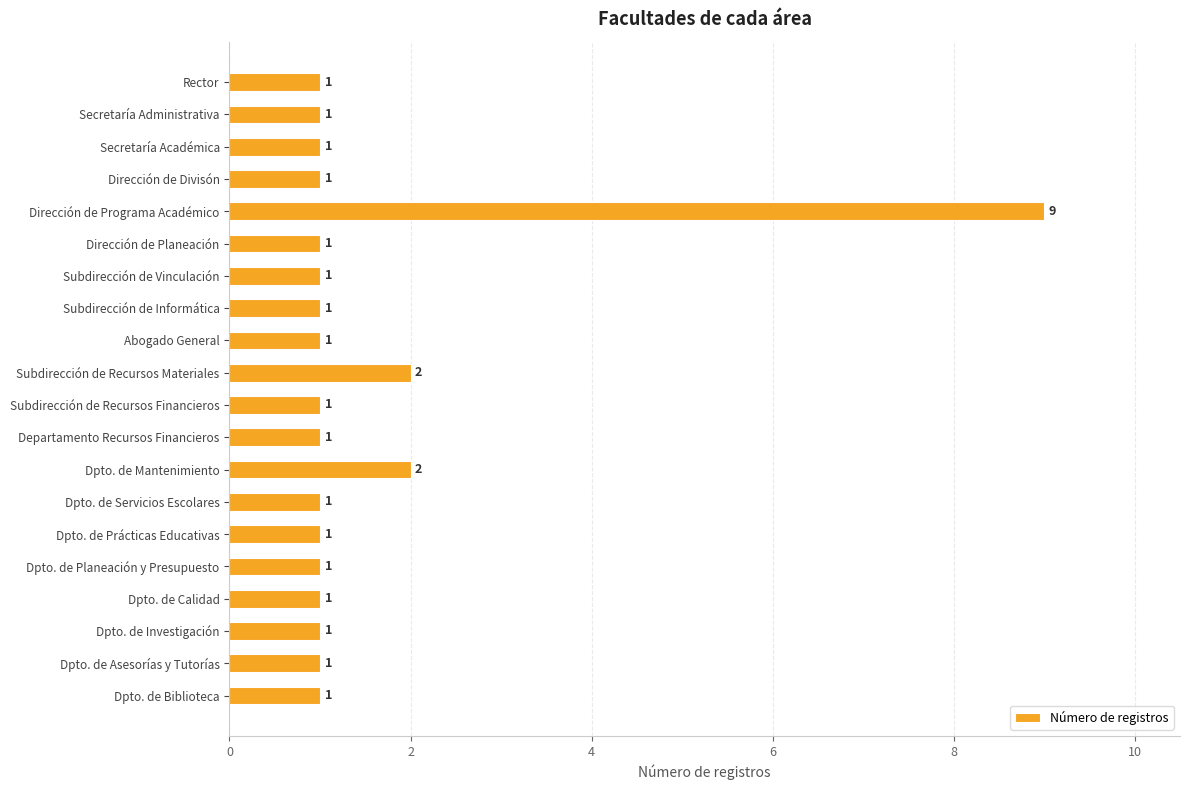

What position from the top is Abogado General?

9